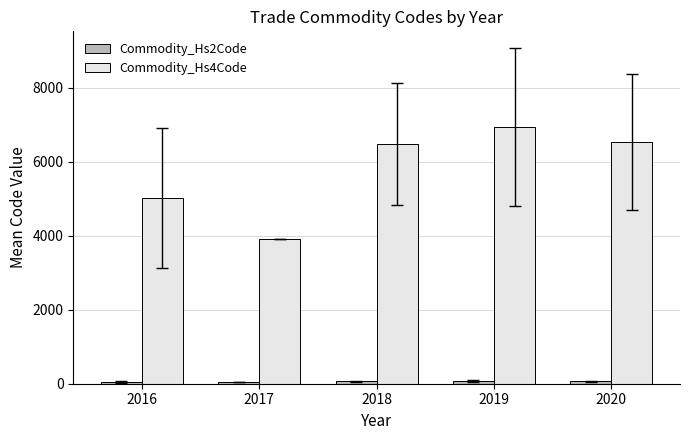

Which series has the largest range (max minus min)?

Commodity_Hs4Code